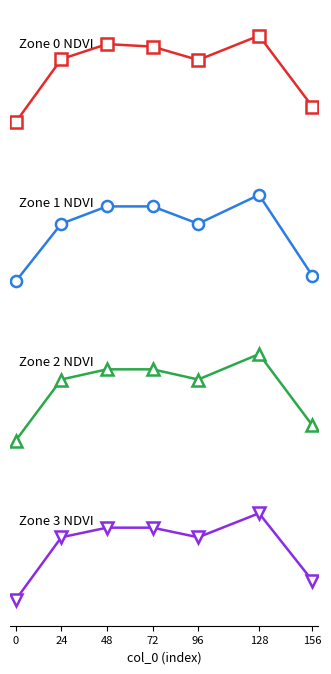

True or false: Zone 0 has more than 0 interior local peaks.

True